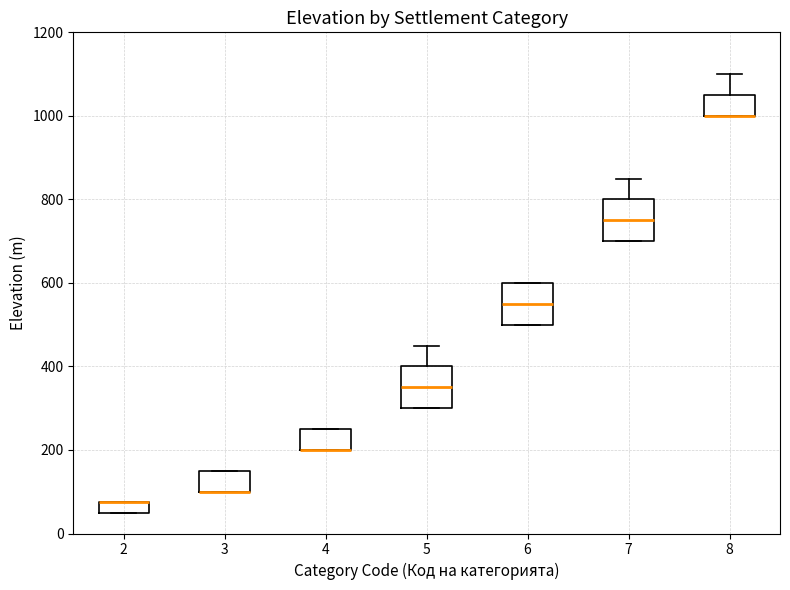

Where does the median line of the box at x = 6 sit on the y-axis? The values are not printed on the chart, so give them approximately, as read against the axis.

560